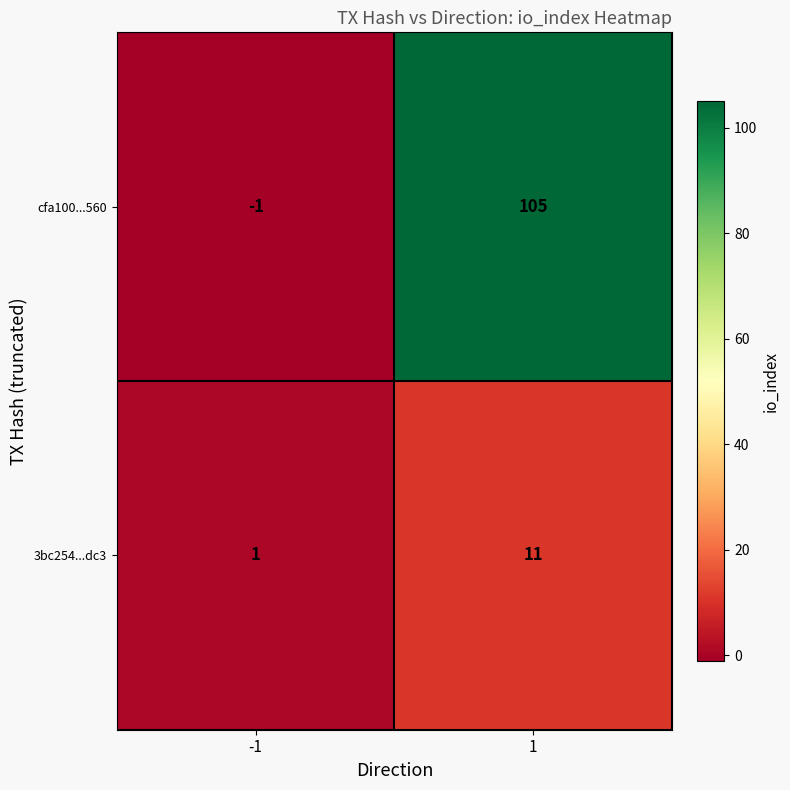

At 1, list the series in order from smallest to largest.

3bc254...dc3, cfa100...560